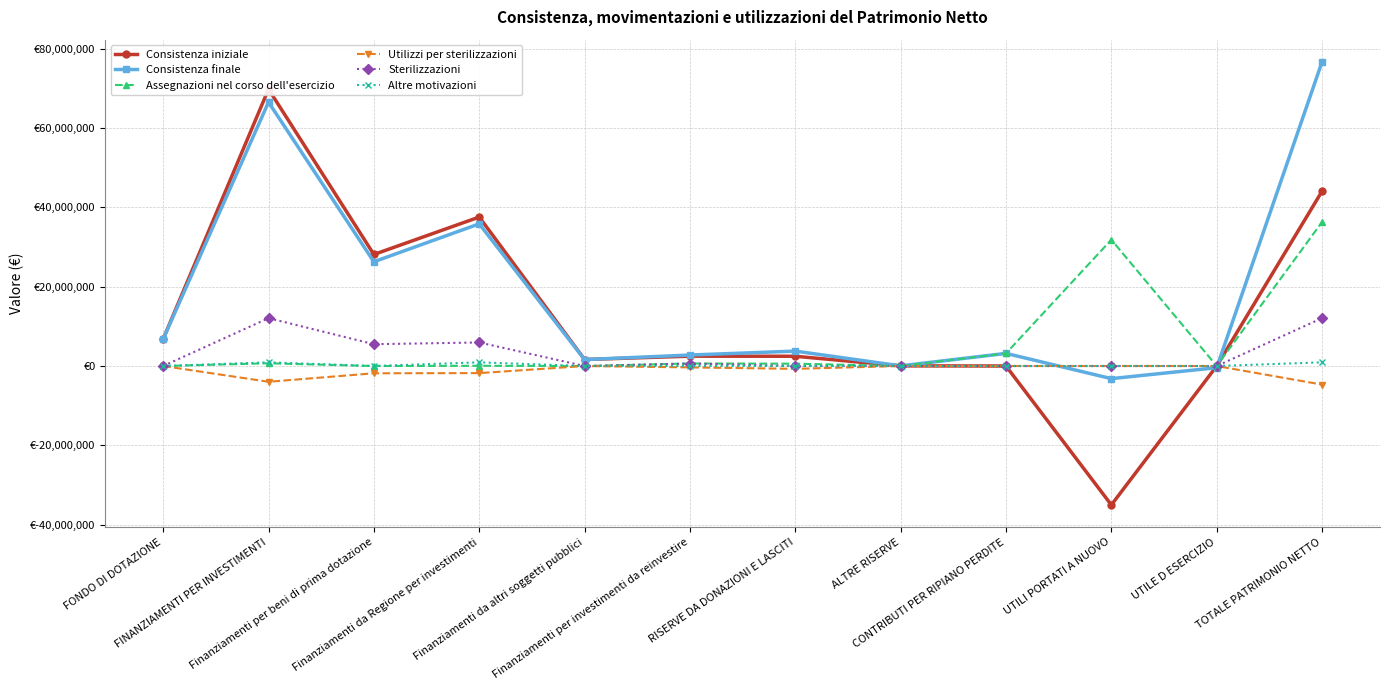

Which series has the widest spread of values?

Consistenza iniziale